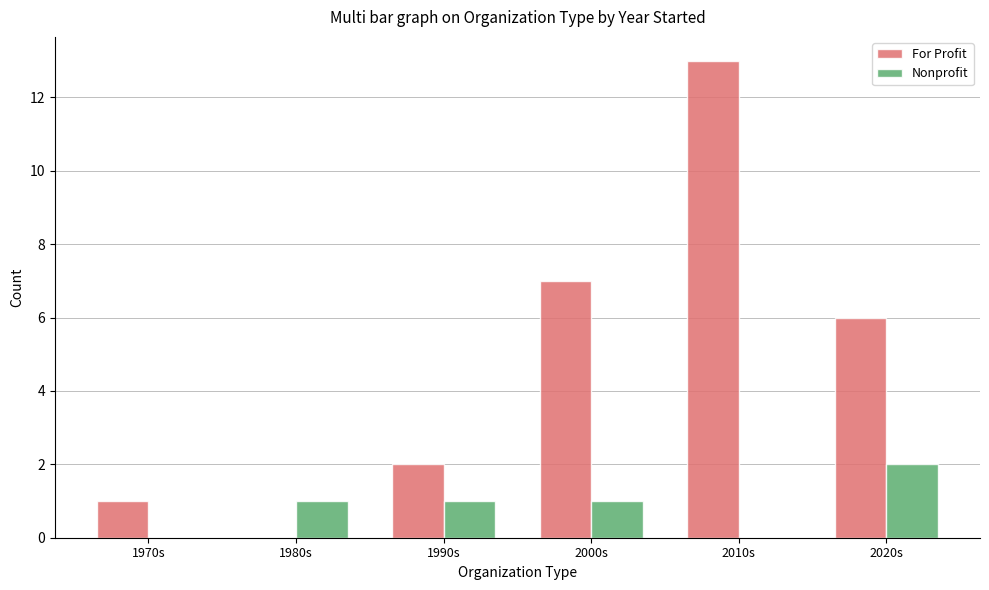

Reading right to left, transcribe all the data shown in this chart.

For Profit: 2020s=6	2010s=13	2000s=7	1990s=2	1980s=0	1970s=1
Nonprofit: 2020s=2	2010s=0	2000s=1	1990s=1	1980s=1	1970s=0